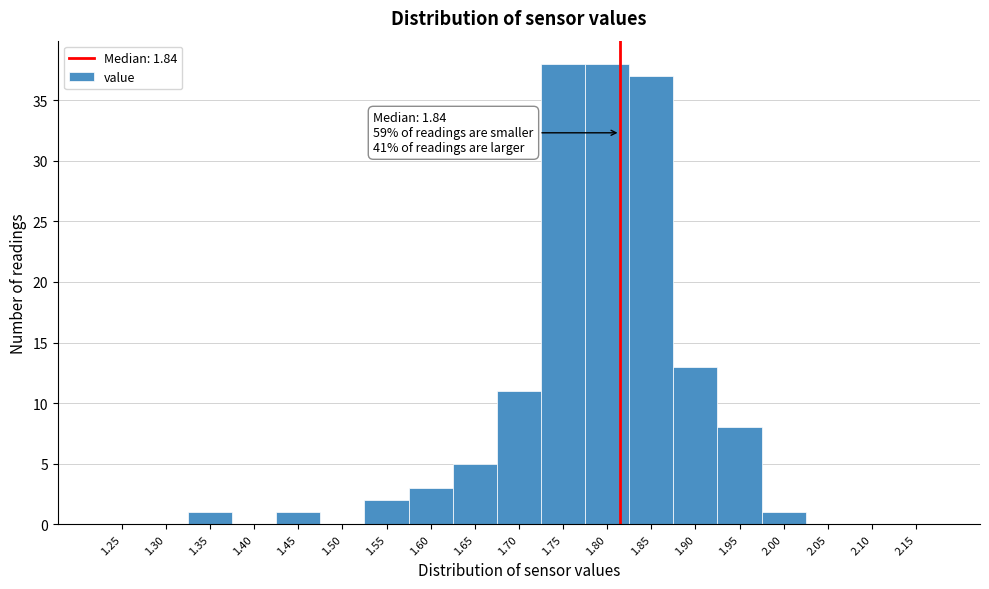

Reading right to left, transcribe all the data shown in this chart.

2.15=0	2.10=0	2.05=0	2.00=1	1.95=8	1.90=13	1.85=37	1.80=38	1.75=38	1.70=11	1.65=5	1.60=3	1.55=2	1.50=0	1.45=1	1.40=0	1.35=1	1.30=0	1.25=0